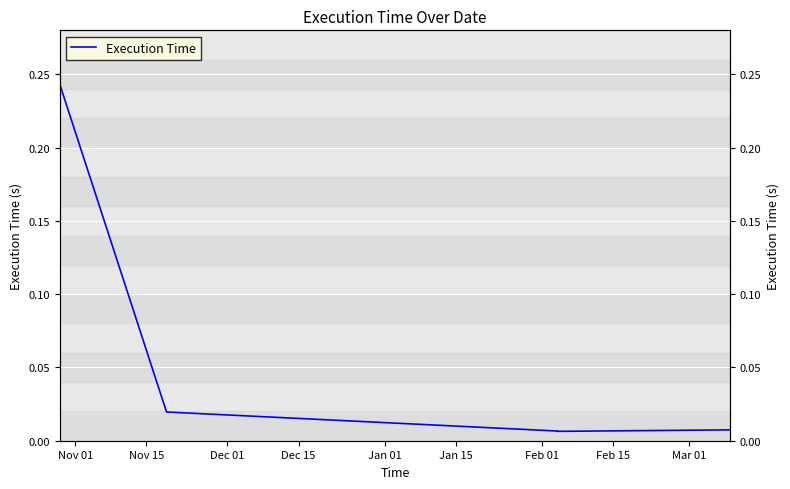

Reading left to right, extract all data points from this chart.

0.2	0.0	0.0	0.0	0.0